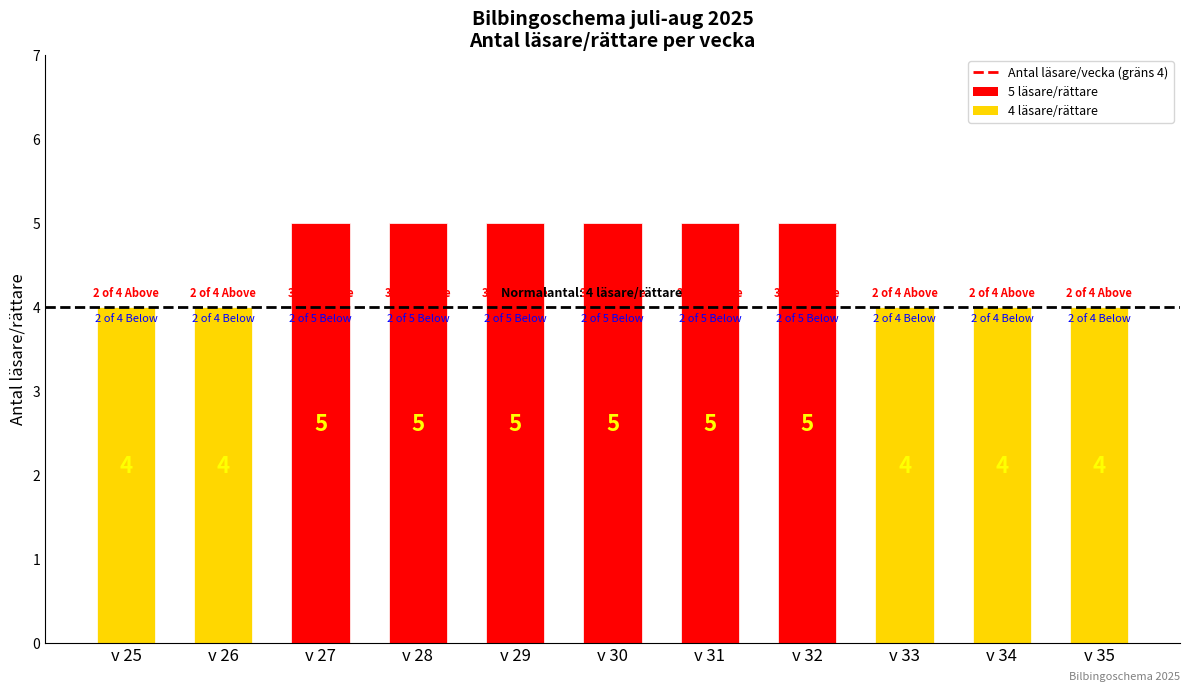

Which has a higher value, v 33 or v 31?

v 31